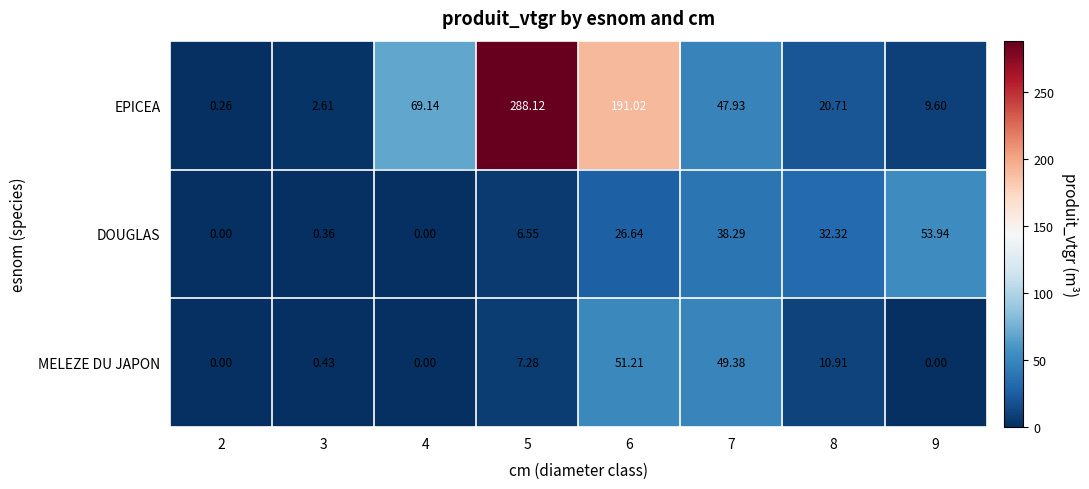

At 9, list the series in order from largest to smallest.

DOUGLAS, EPICEA, MELEZE DU JAPON